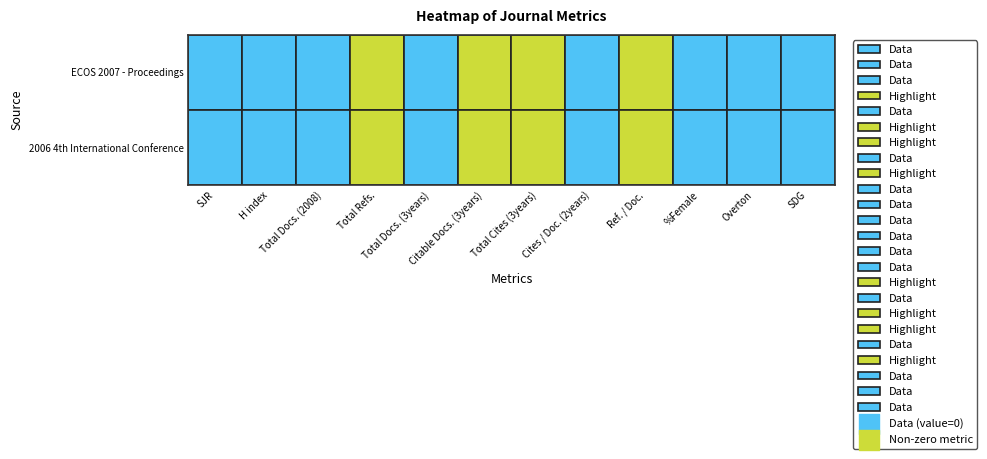

The ECOS 2007 - Proceedings series shows -73 at H index. True or false?

False